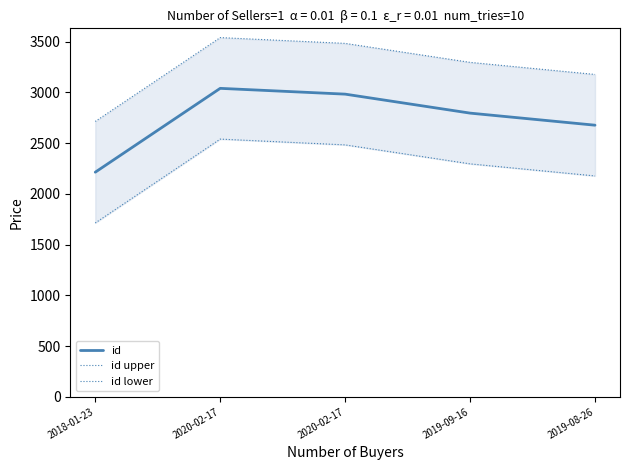

What is the total value across all series at 2020-02-17?

9117